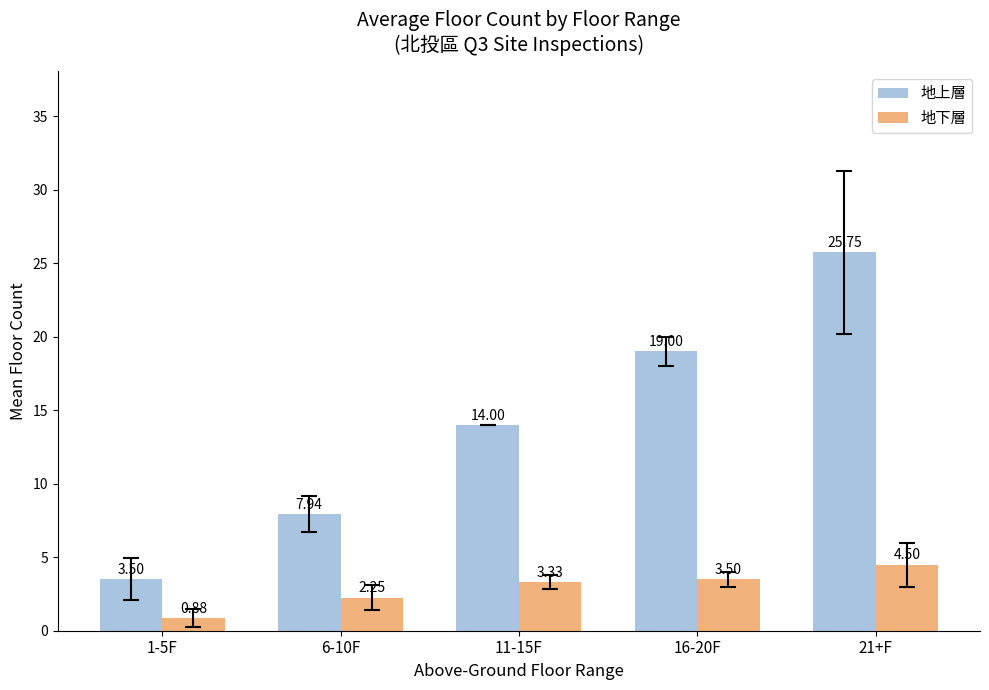

Which category has the lowest value across all series?

1-5F